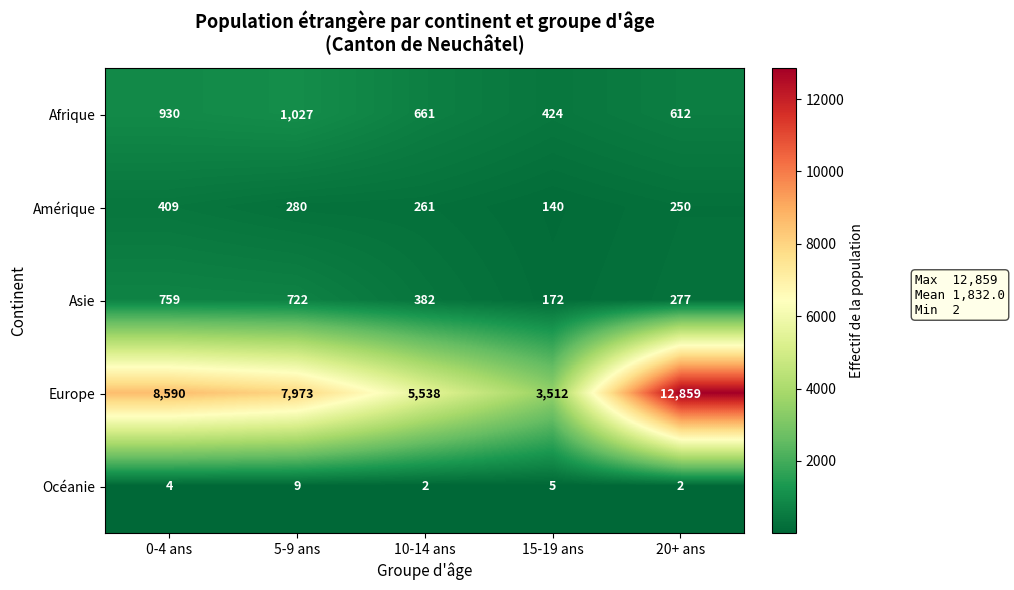

True or false: Océanie has a value of 9 at 5-9 ans.

True